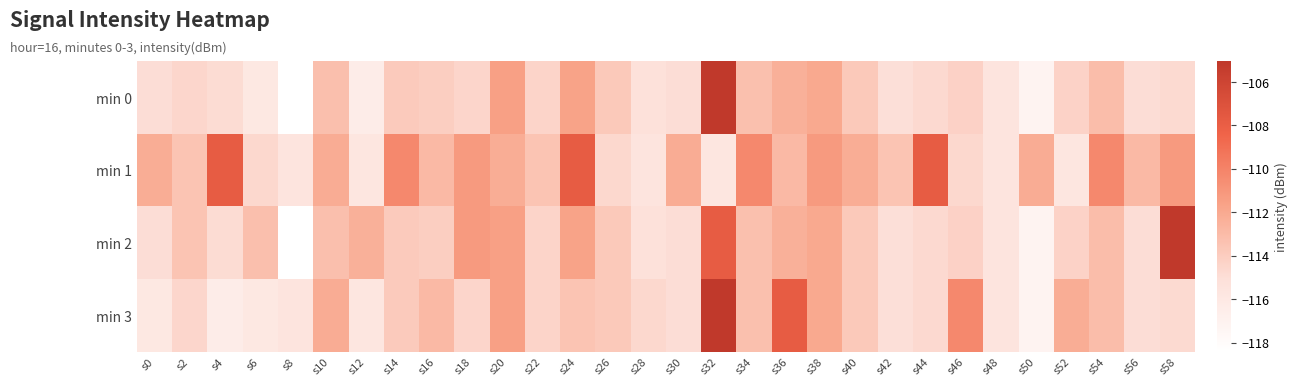

Which series has the largest total across all categories?

min 1